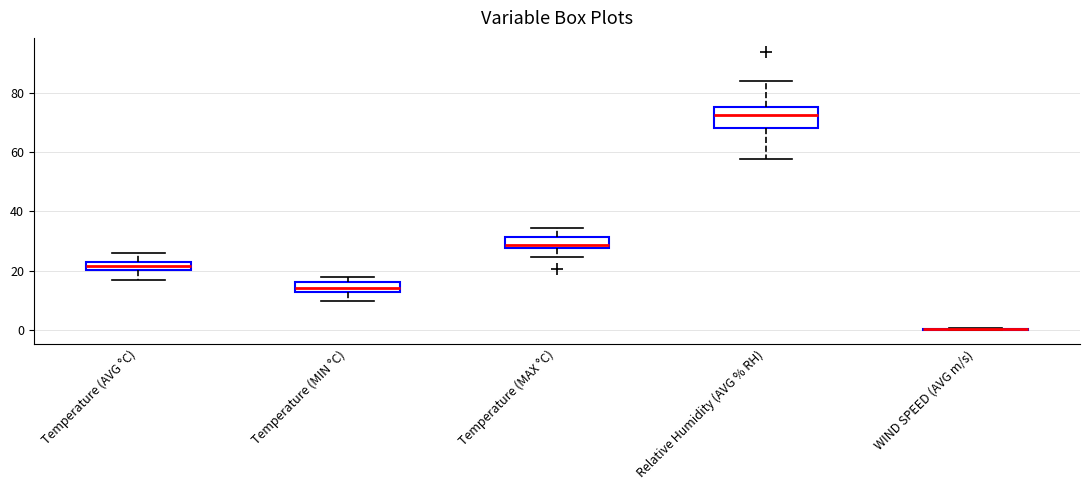

Which box is the tallest, from its lower edge to its upper edge?

Relative Humidity (AVG % RH)